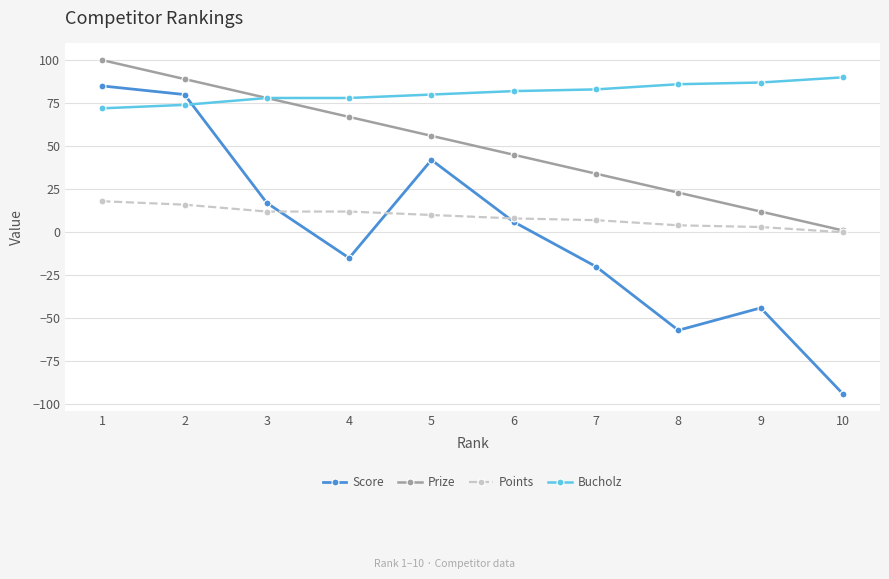

Is it true that Bucholz equals 82 at 6?

True